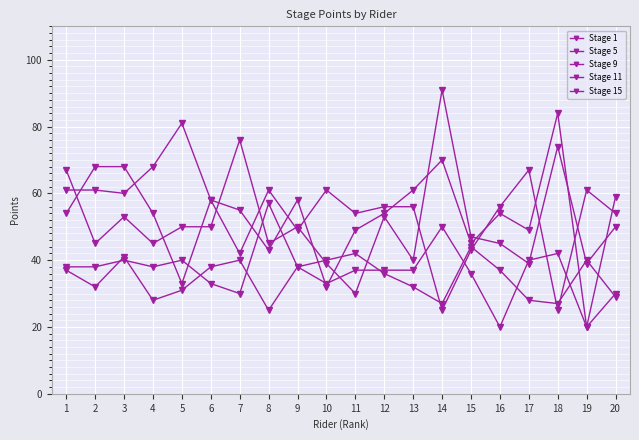

How many series are shown in this chart?

5